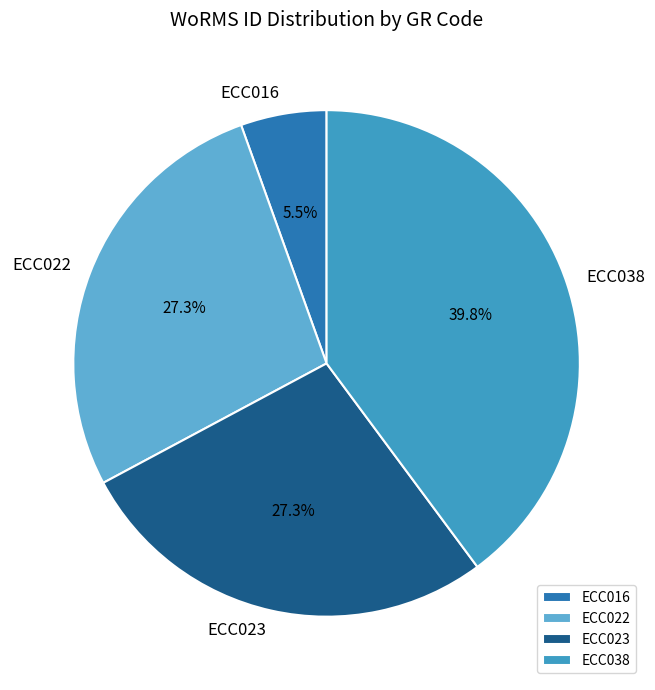

Does any single category account for the majority?

No